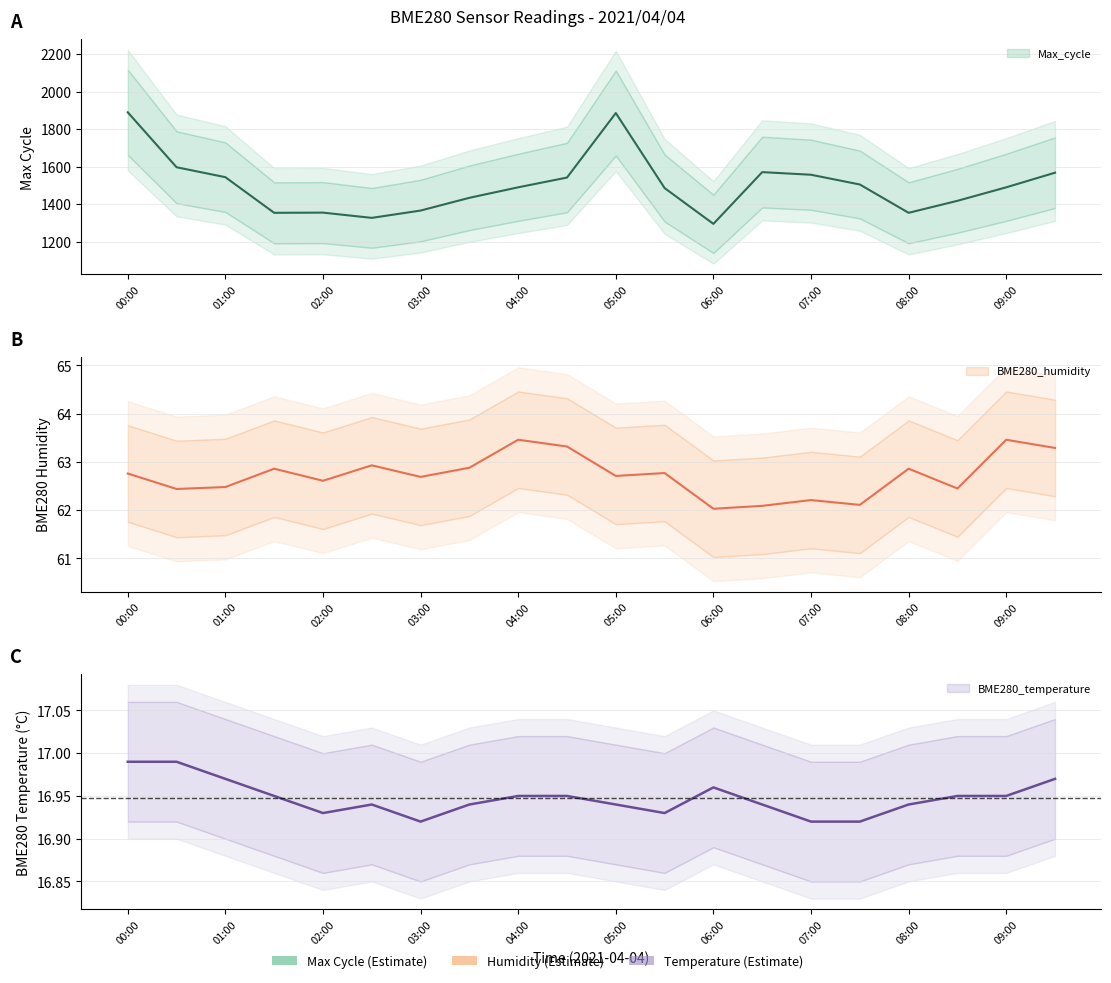

What are all the series names shown in the legend?

BME280_temperature, BME280_humidity, Max_cycle